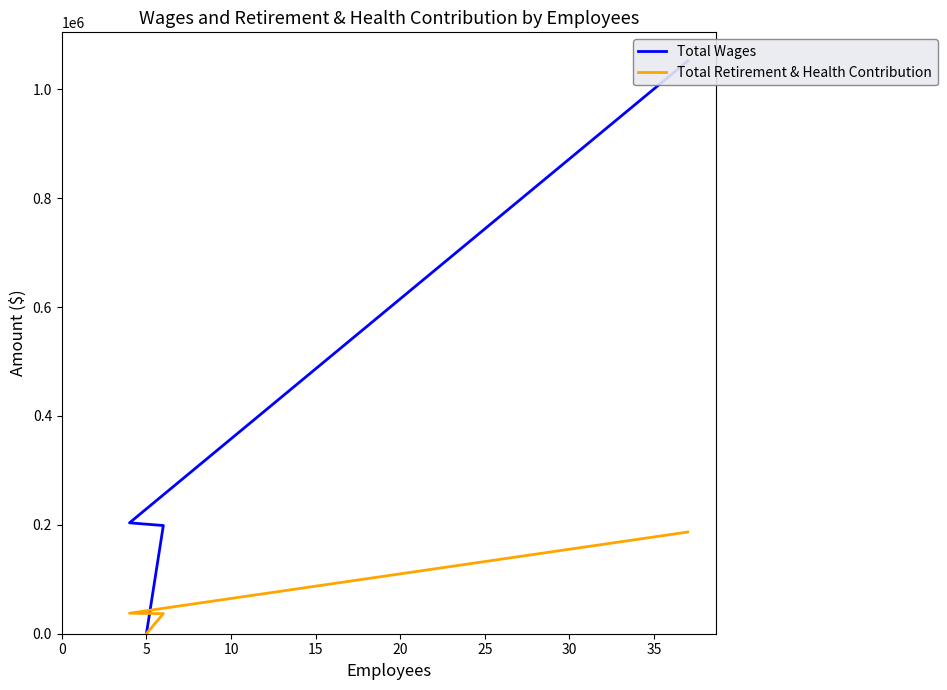

List the series in order of their overall mean, lowest first.

Total Retirement & Health Contribution, Total Wages